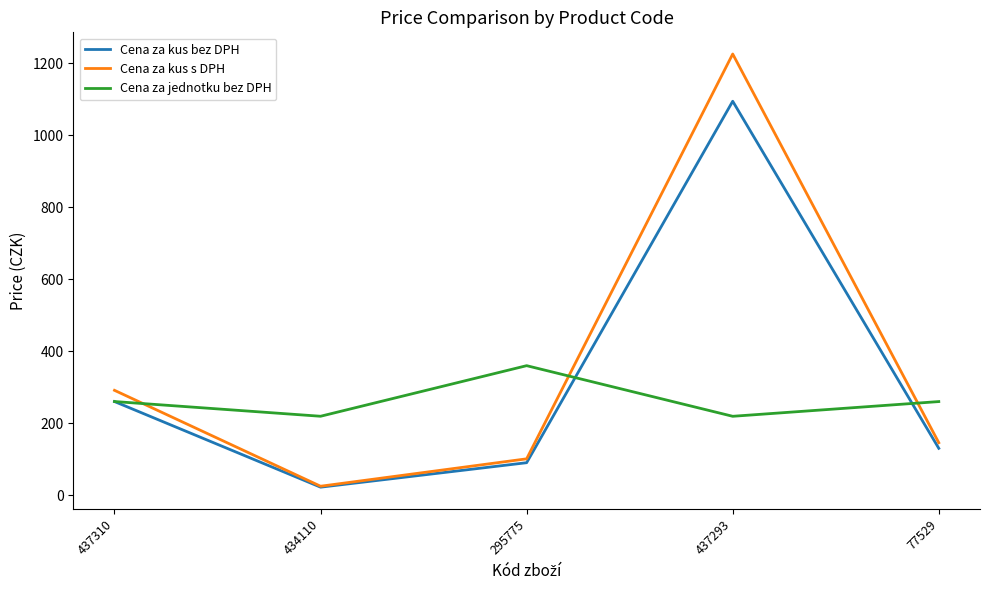

List the labels in order of Cena za kus bez DPH value, largest first.

437293, 437310, 77529, 295775, 434110